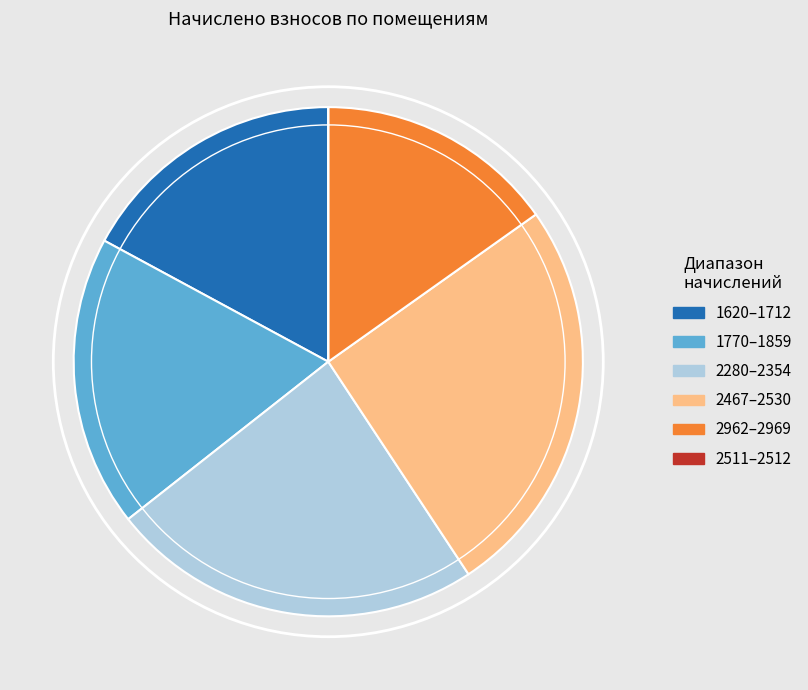

Is there a majority slice in this chart?

No